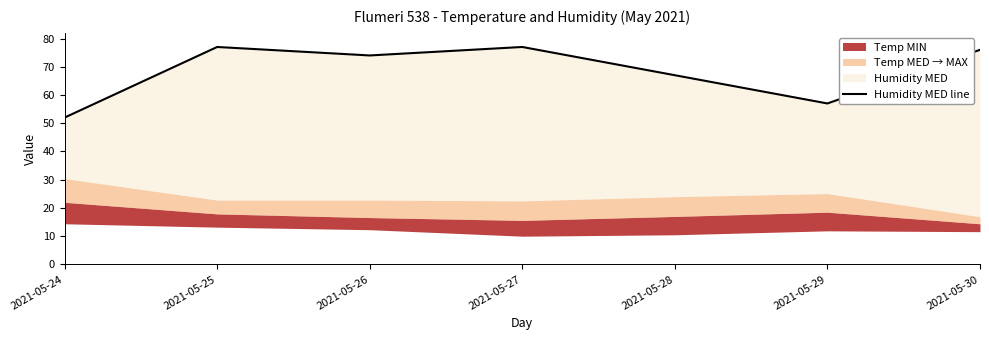

How many data points are less than 74?

3